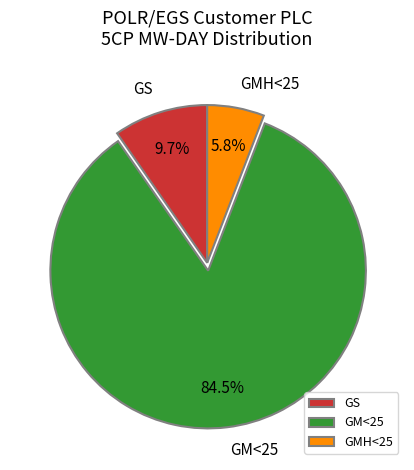

Which has a higher value, GS or GM<25?

GM<25